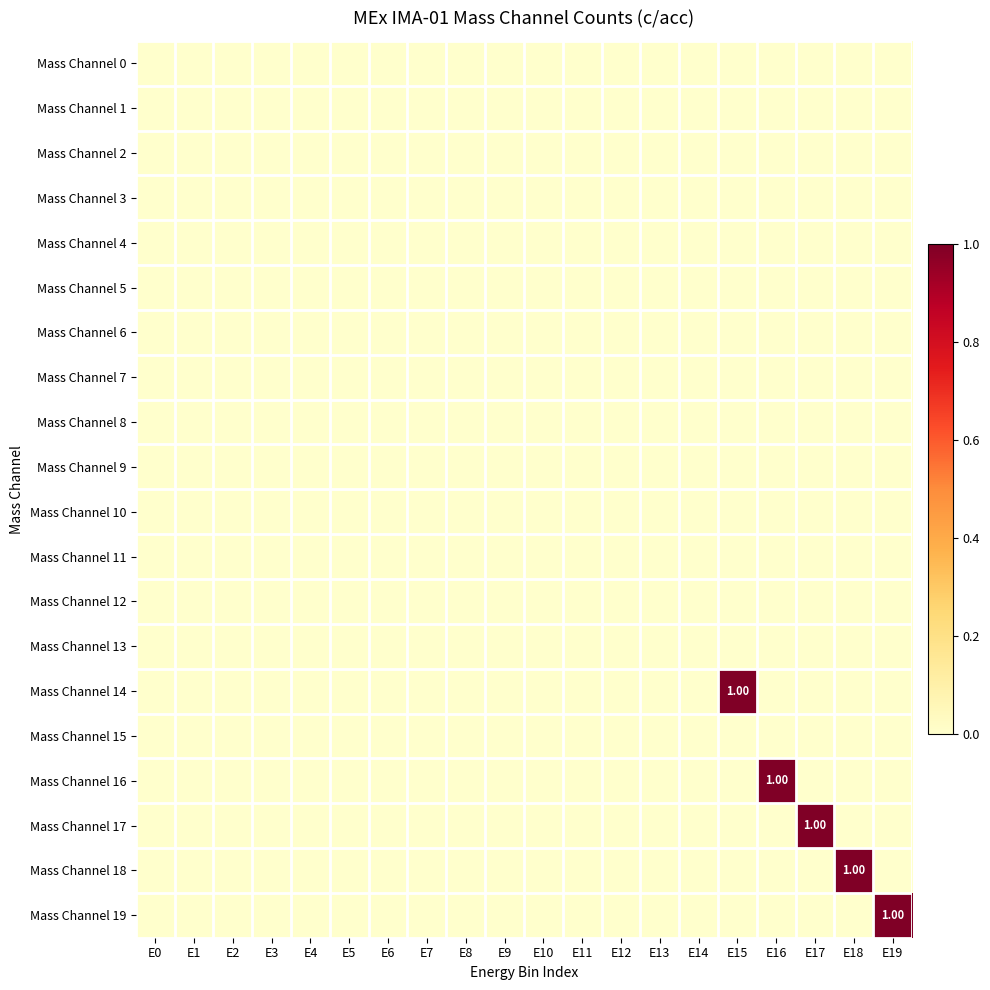

Count the number of data series in this chart.

20